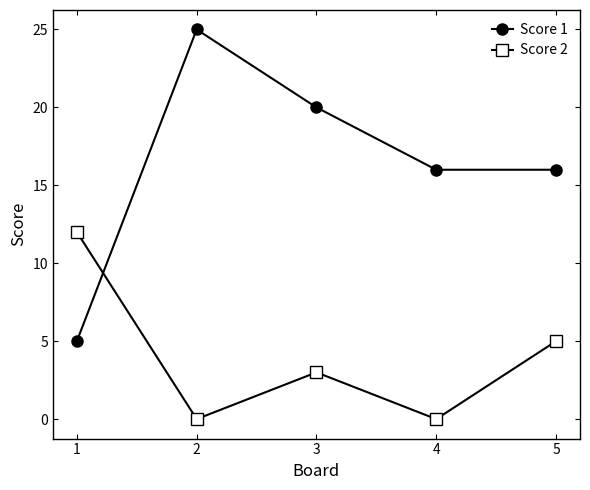

What is the sum of all Score 1 values?

82